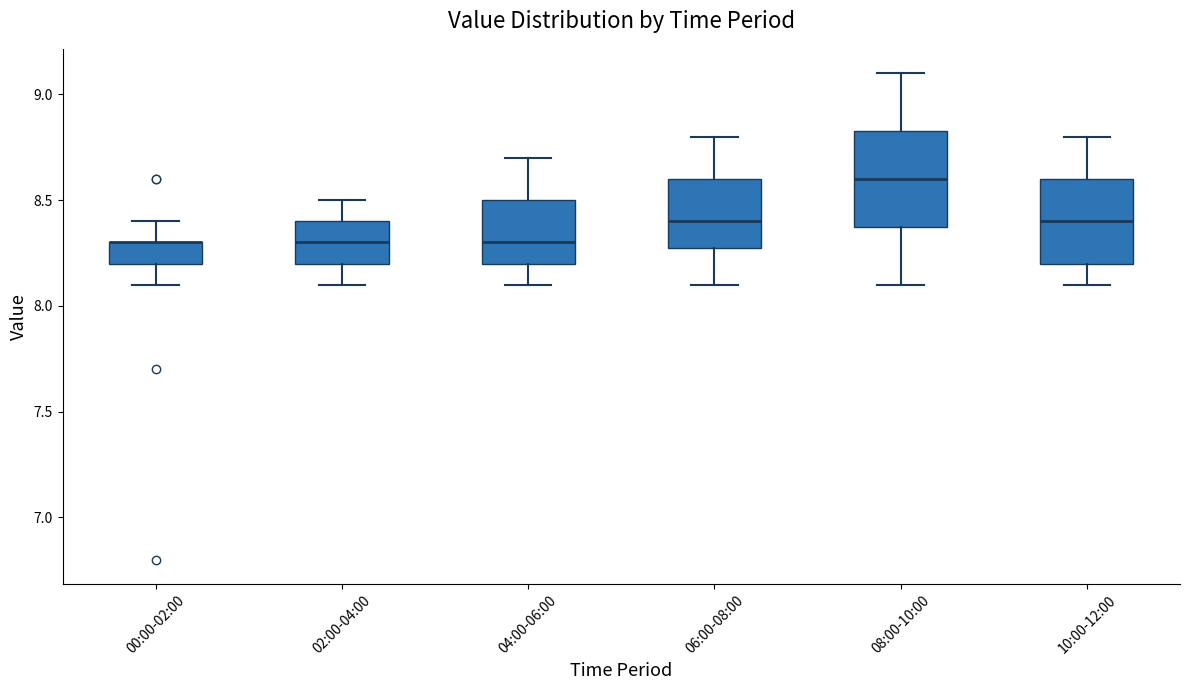

Which box is the tallest, from its lower edge to its upper edge?

08:00-10:00